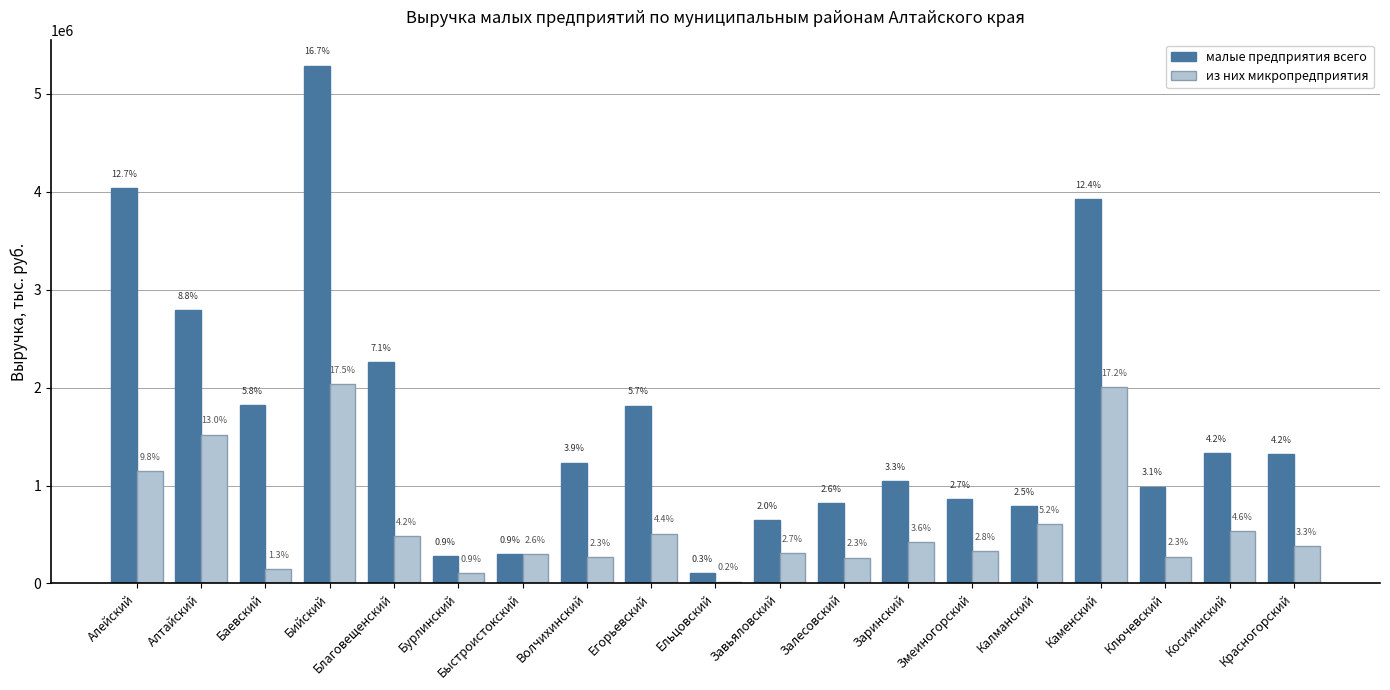

Which series has the largest range (max minus min)?

малые предприятия всего